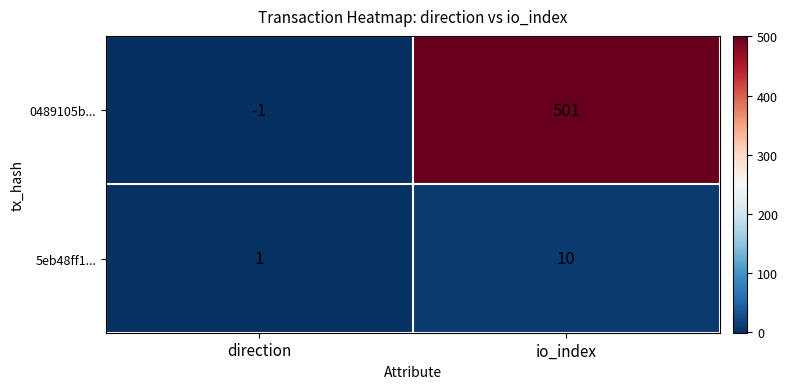

At direction, list the series in order from largest to smallest.

5eb48ff1..., 0489105b...